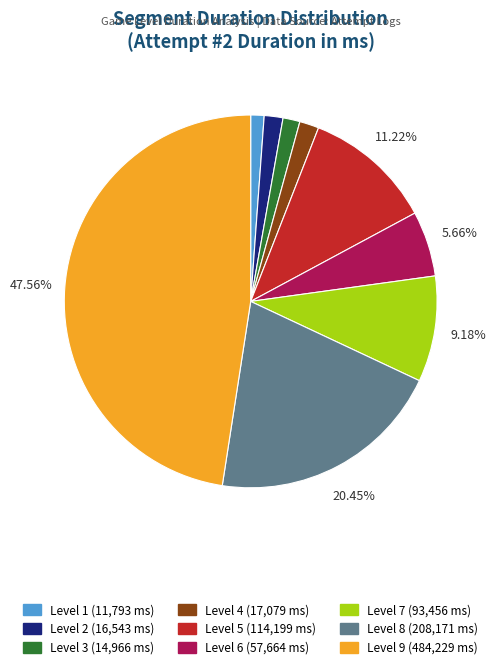

Which category has the biggest portion of the pie?

Level 9